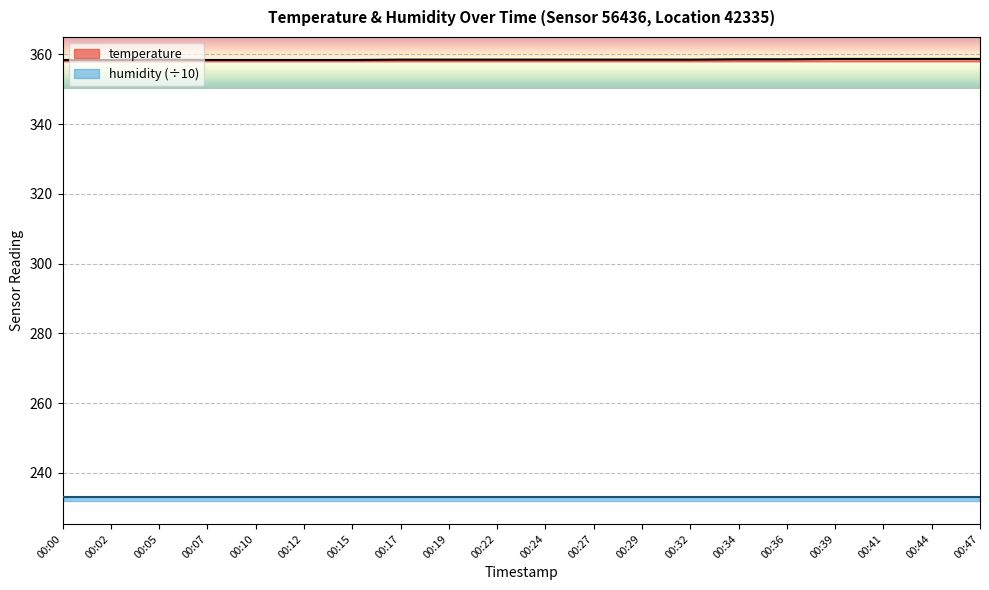

How many values are between 358 and 359?

20